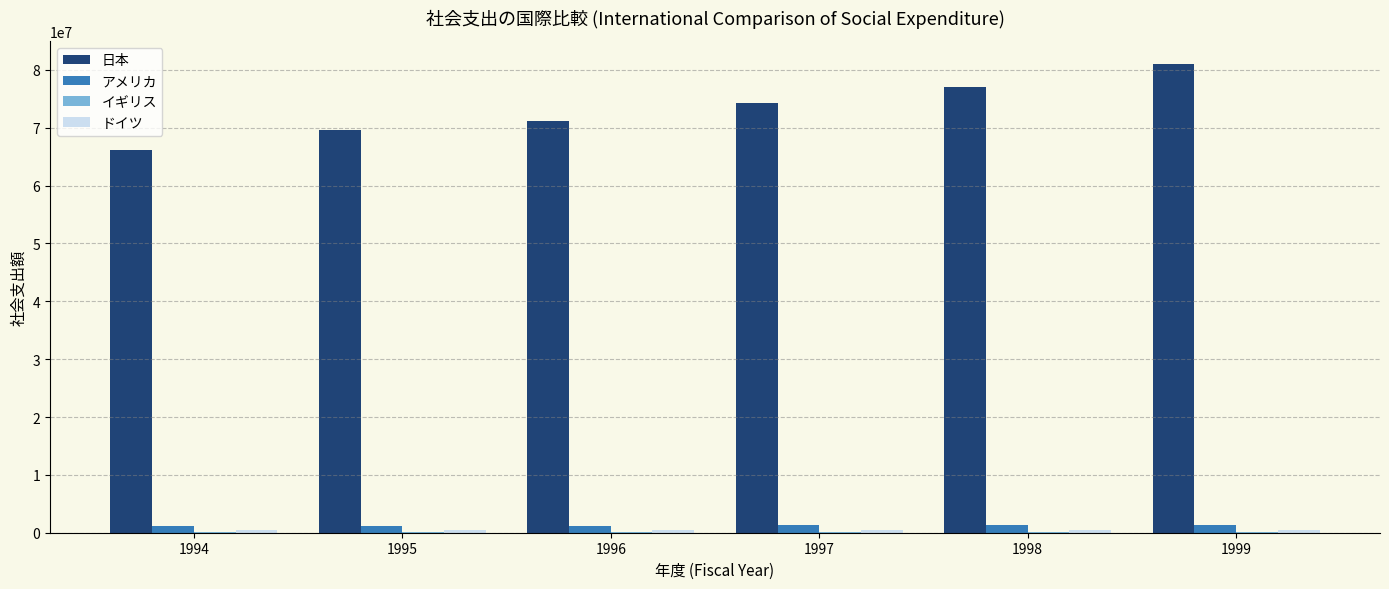

How many groups of bars are there?

6